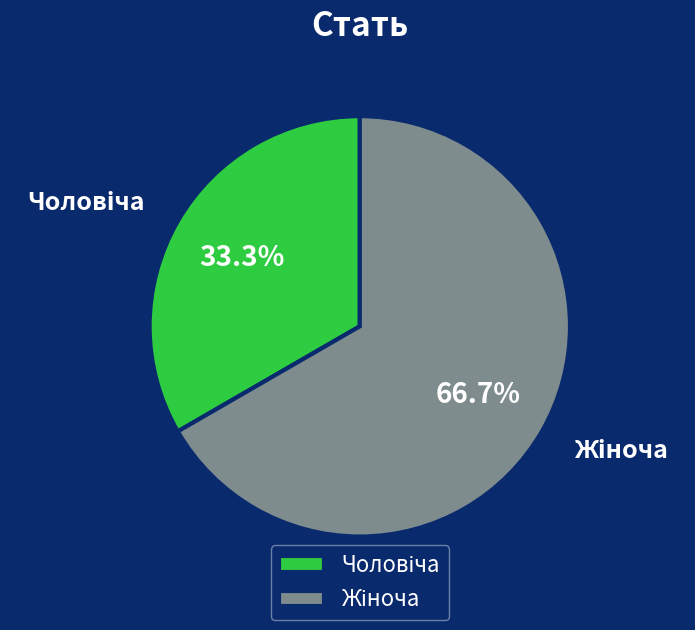

Is there a majority slice in this chart?

Yes